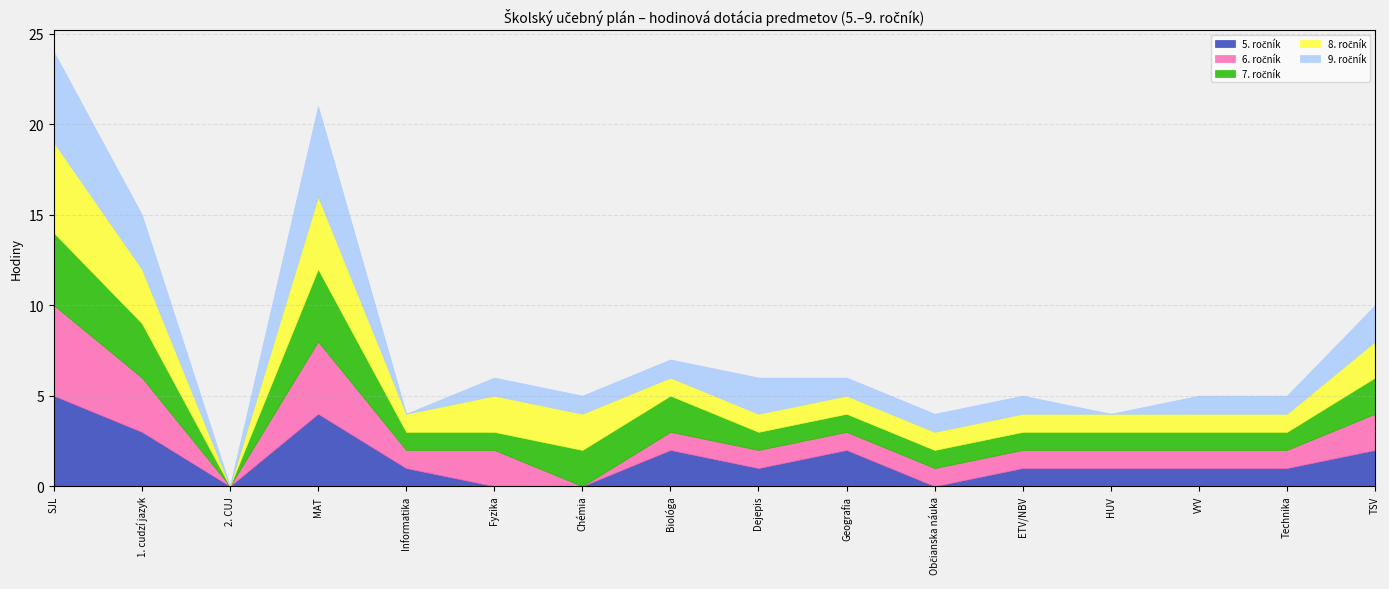

Between 2. CUJ and Občianska náuka, which is larger?

2. CUJ